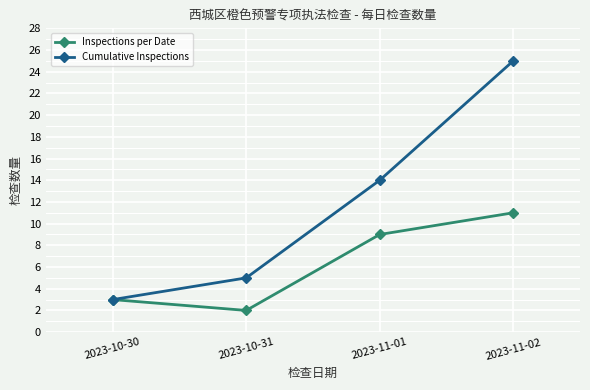

The value of Inspections per Date at 2023-11-02 is 11. True or false?

True